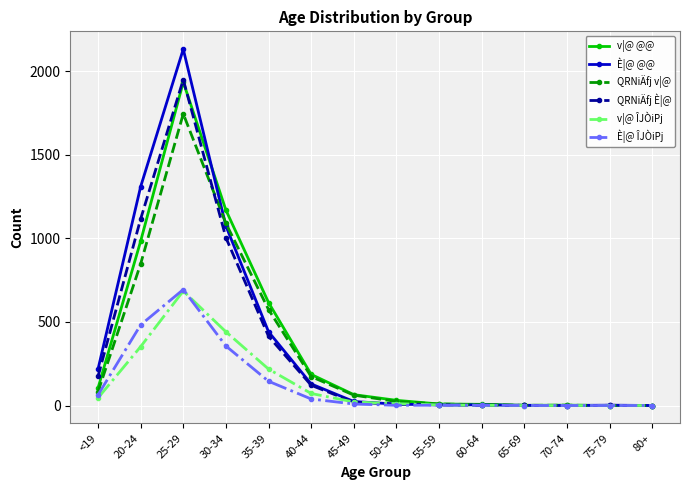

How many data points does each series have?

14